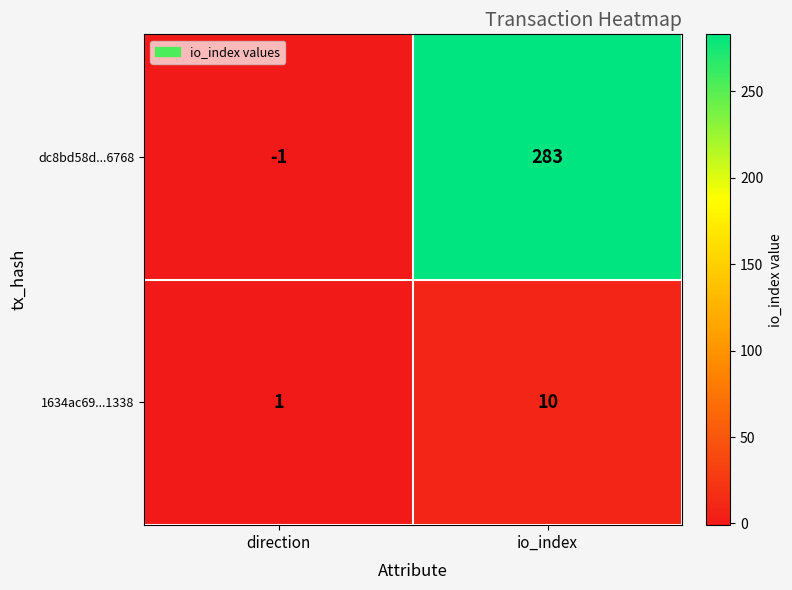

Is it true that dc8bd58d...6768 equals 283 at io_index?

True